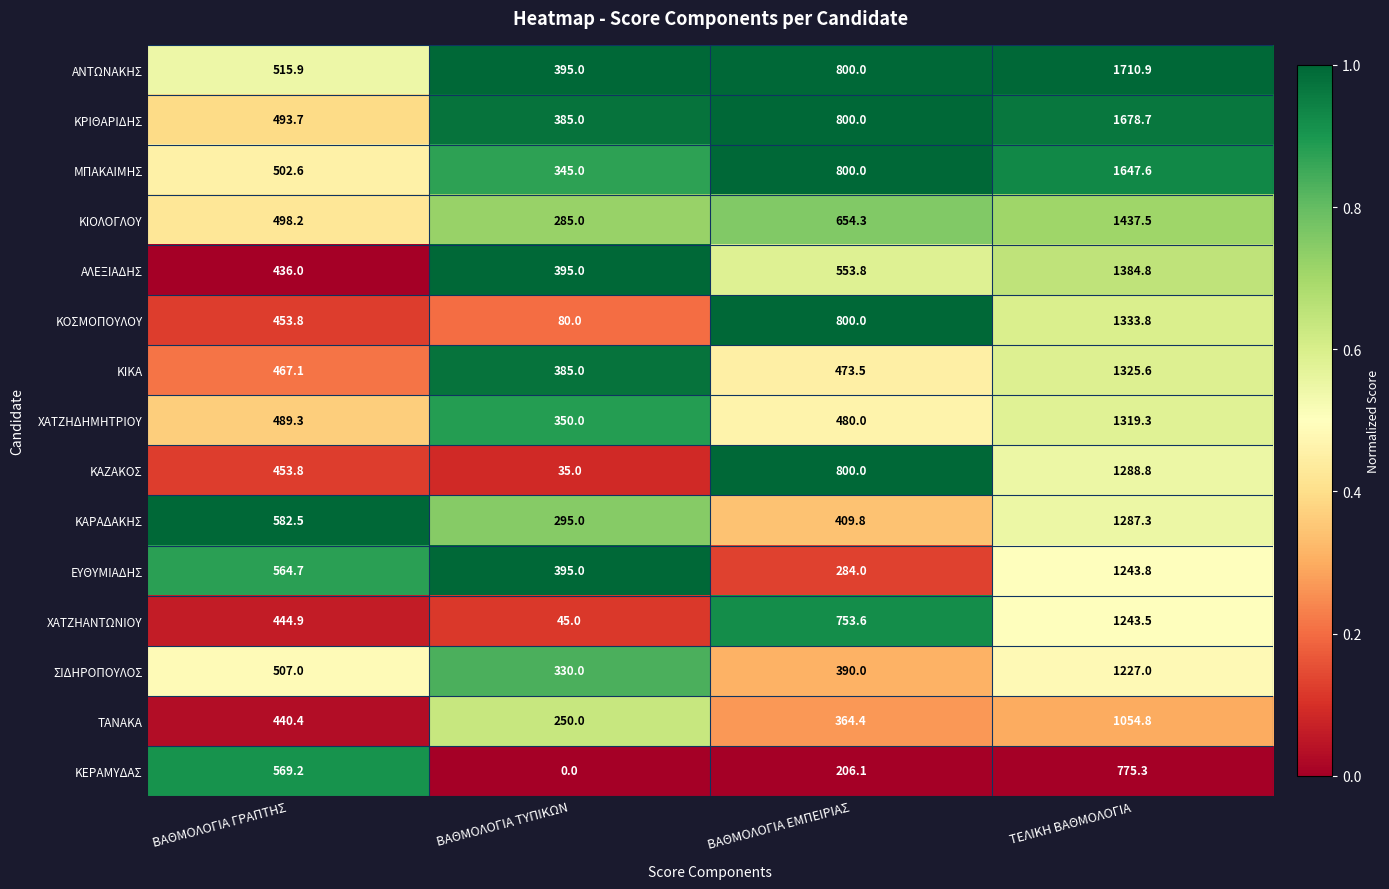

Rank the categories by ΚΕΡΑΜΥΔΑΣ value from lowest to highest.

ΒΑΘΜΟΛΟΓΙΑ ΤΥΠΙΚΩΝ, ΒΑΘΜΟΛΟΓΙΑ ΕΜΠΕΙΡΙΑΣ, ΒΑΘΜΟΛΟΓΙΑ ΓΡΑΠΤΗΣ, ΤΕΛΙΚΗ ΒΑΘΜΟΛΟΓΙΑ